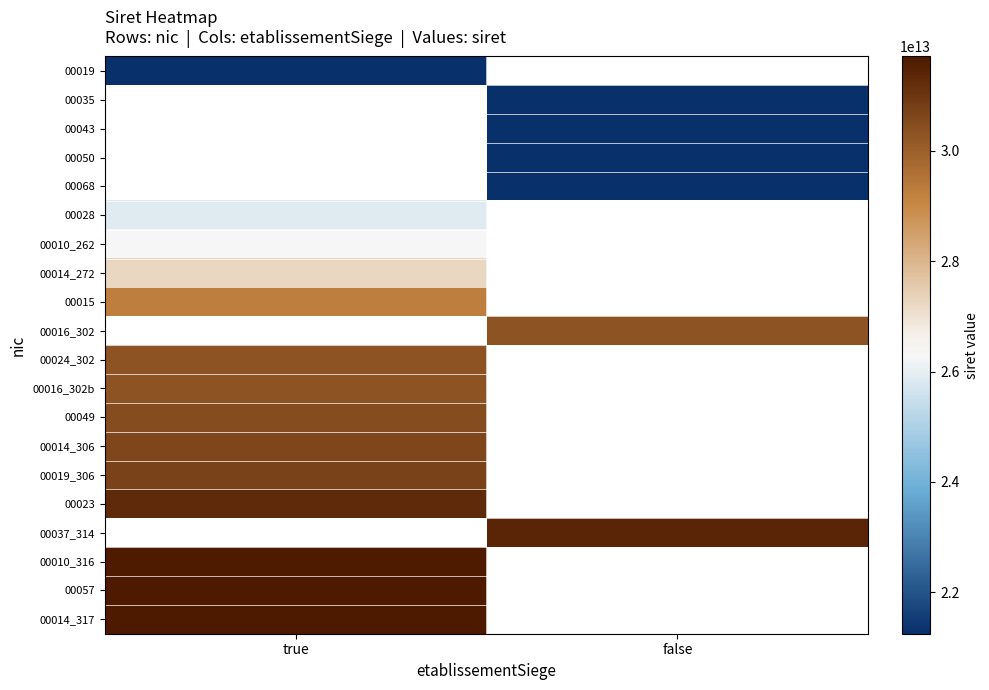

Count the number of categories in the chart.

2